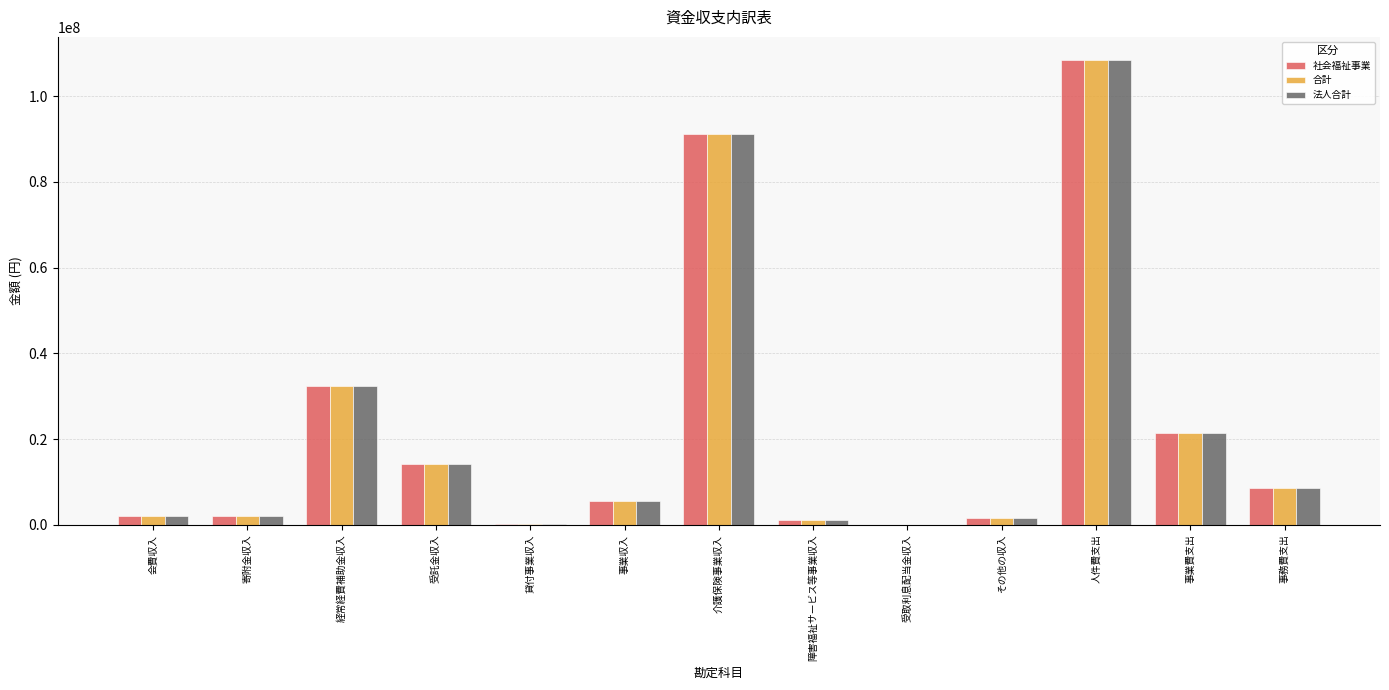

Where is 社会福祉事業 nearest to the value 54190170?

経常経費補助金収入